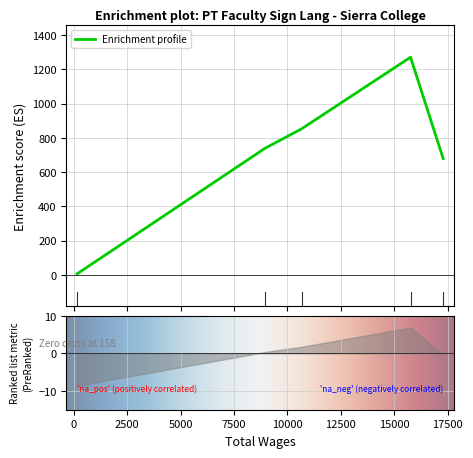

What is the ratio of the value at 10659 to the value at 8953?

1.2